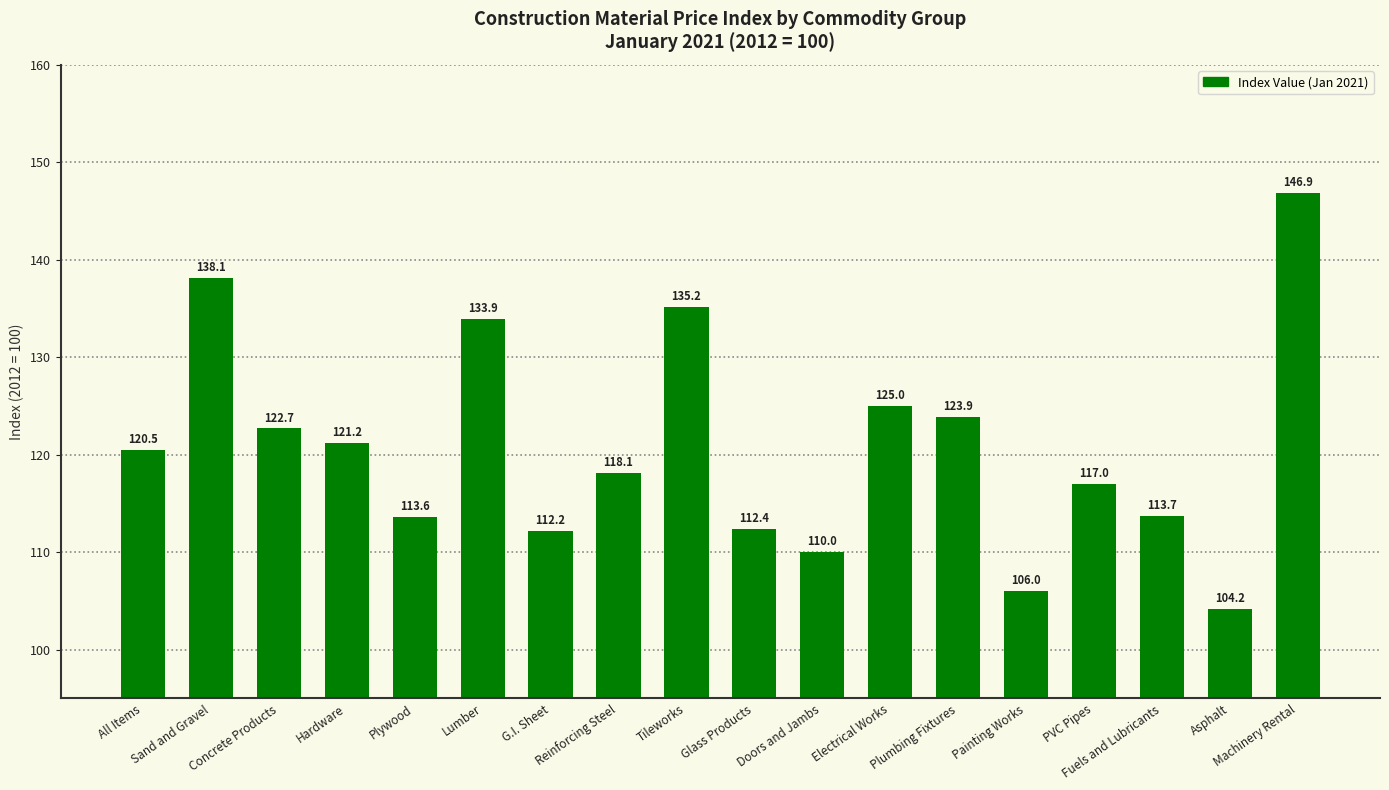

Reading right to left, extract all data points from this chart.

146.9	104.2	113.7	117.0	106.0	123.9	125.0	110.0	112.4	135.2	118.1	112.2	133.9	113.6	121.2	122.7	138.1	120.5